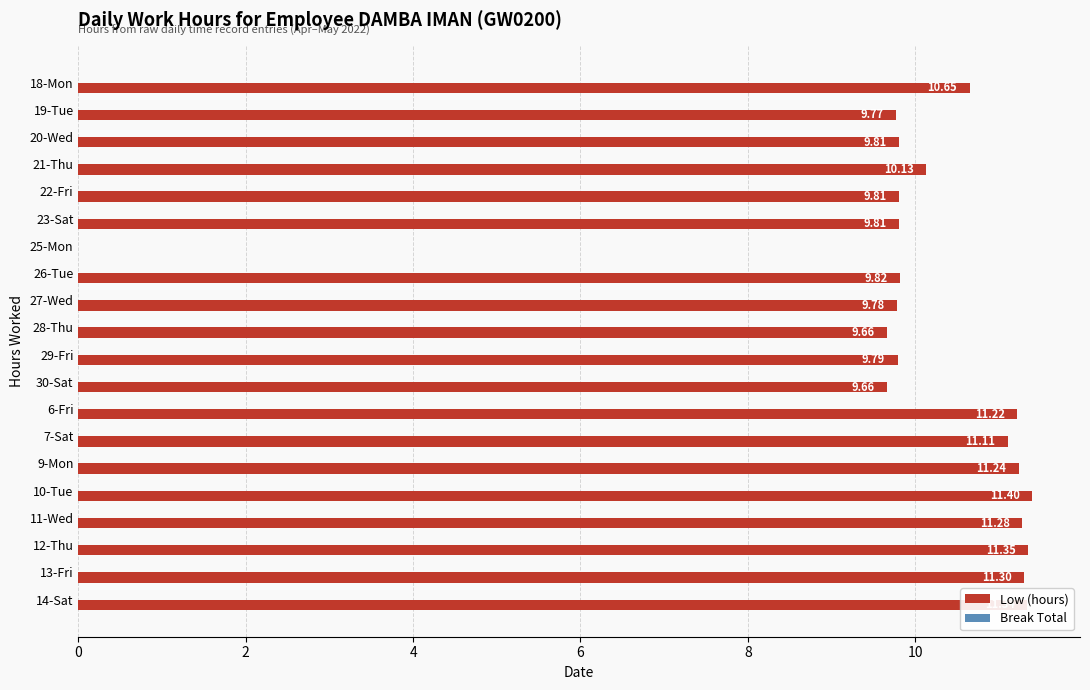

What is the sum of all values?

198.9